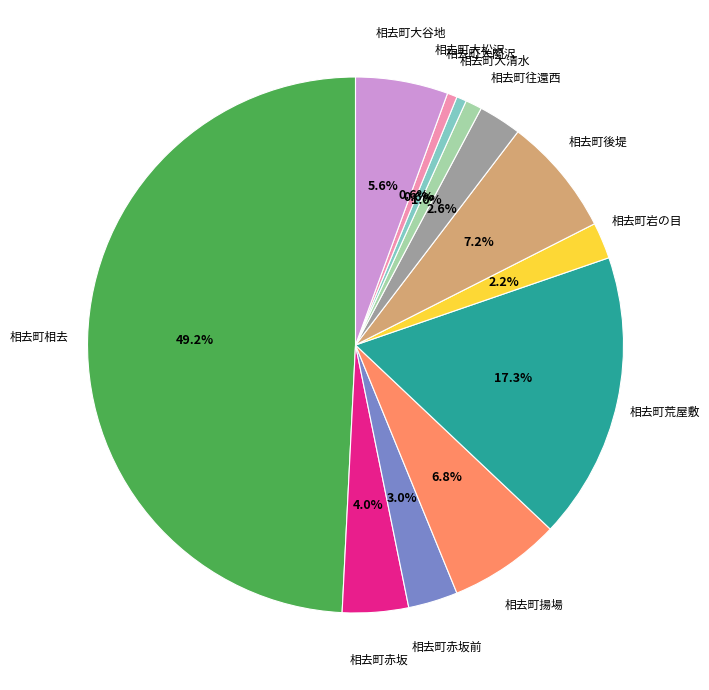

How many segments does this pie chart have?

12